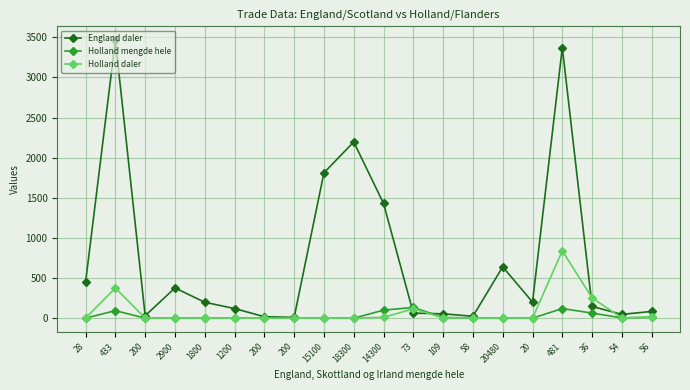

What is the label of the 20th point from the right?

28